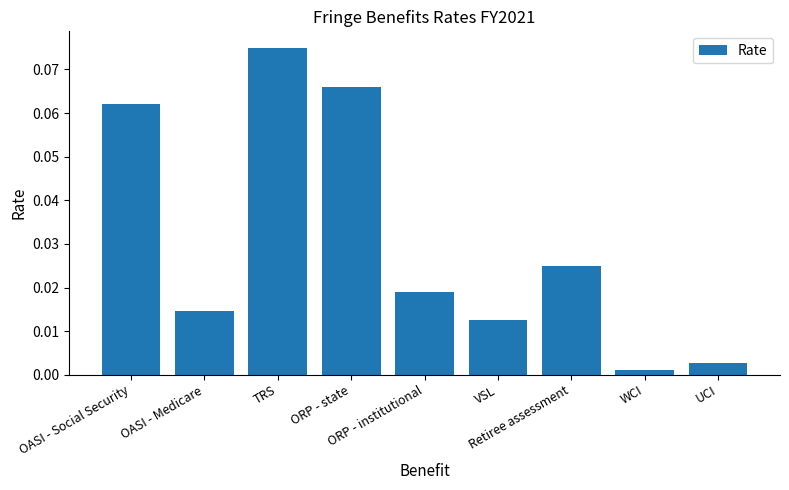

What is the sum of all values?

0.3